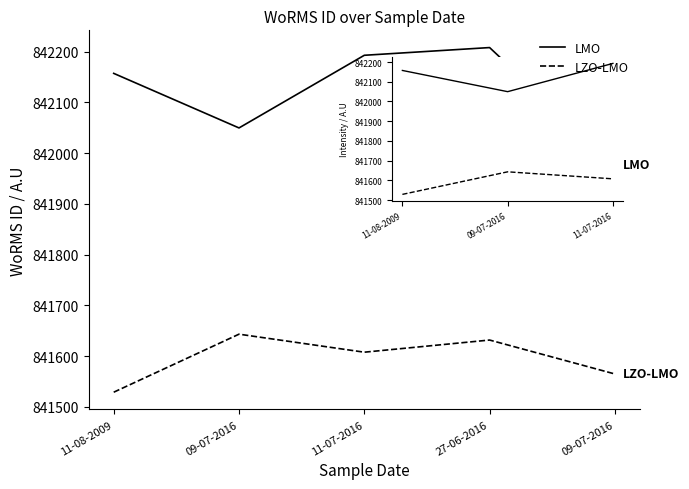

At which category is the sum across all series the highest?

27-06-2016